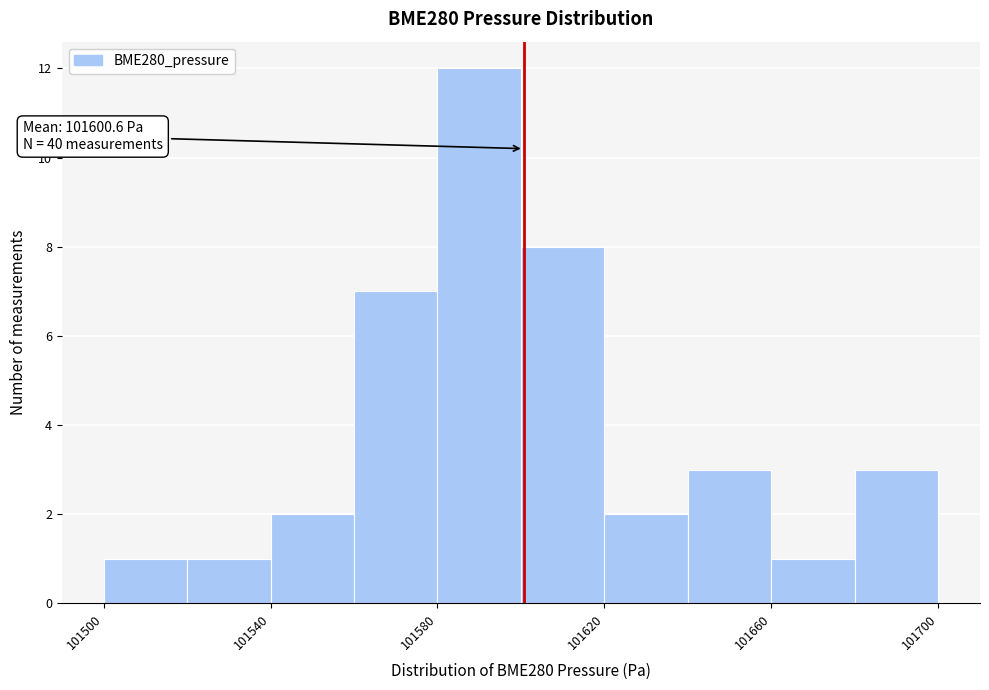

Over which range of the x-axis is the bar tallest?

101580 to 101600